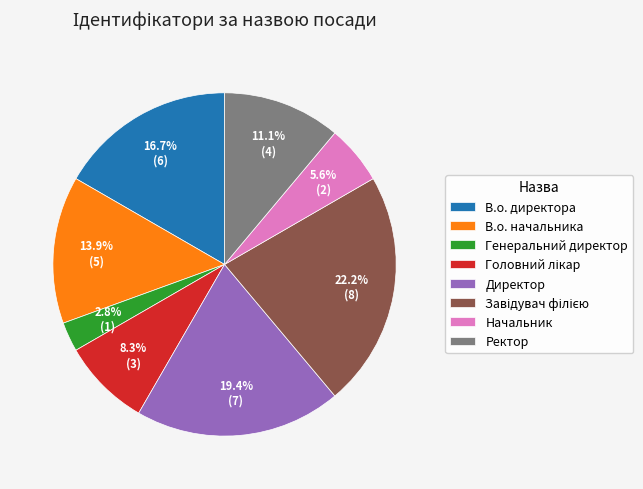

To the nearest percent, what is the difference between the largest and smallest slice percentages?

19%